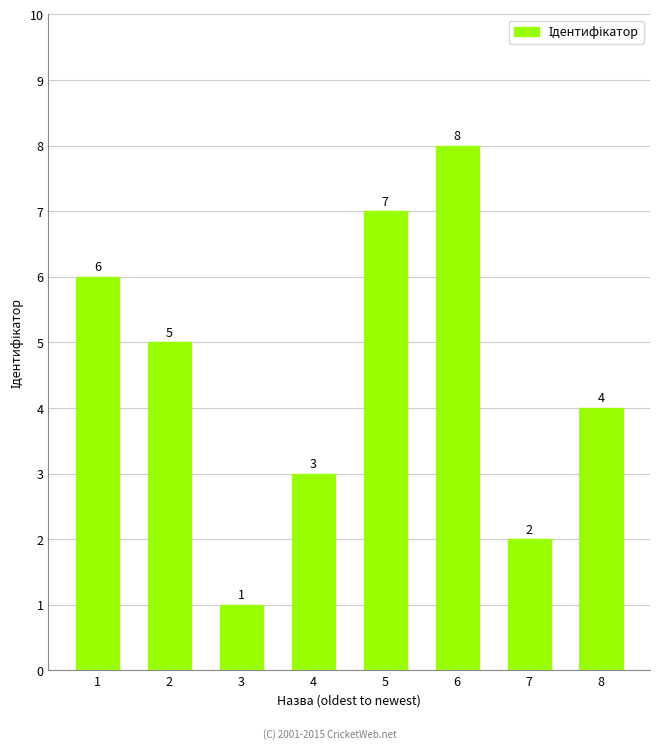

List the labels in order of value, smallest first.

3, 7, 4, 8, 2, 1, 5, 6